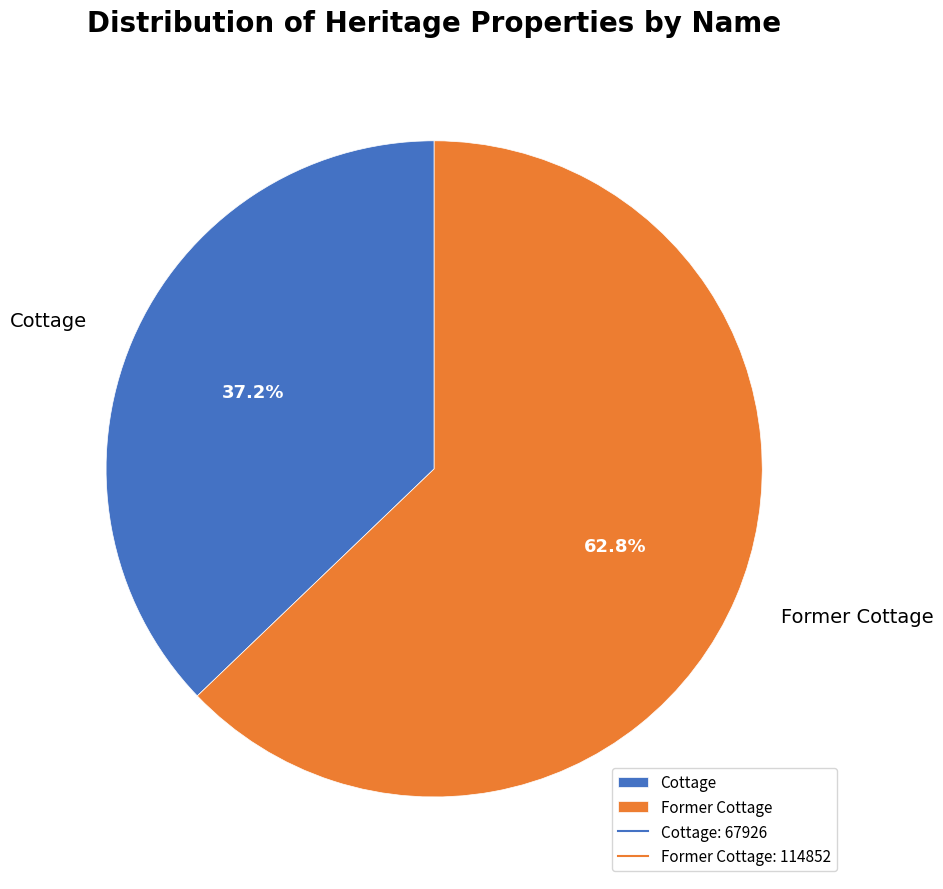

Is Cottage the majority of the pie?

No